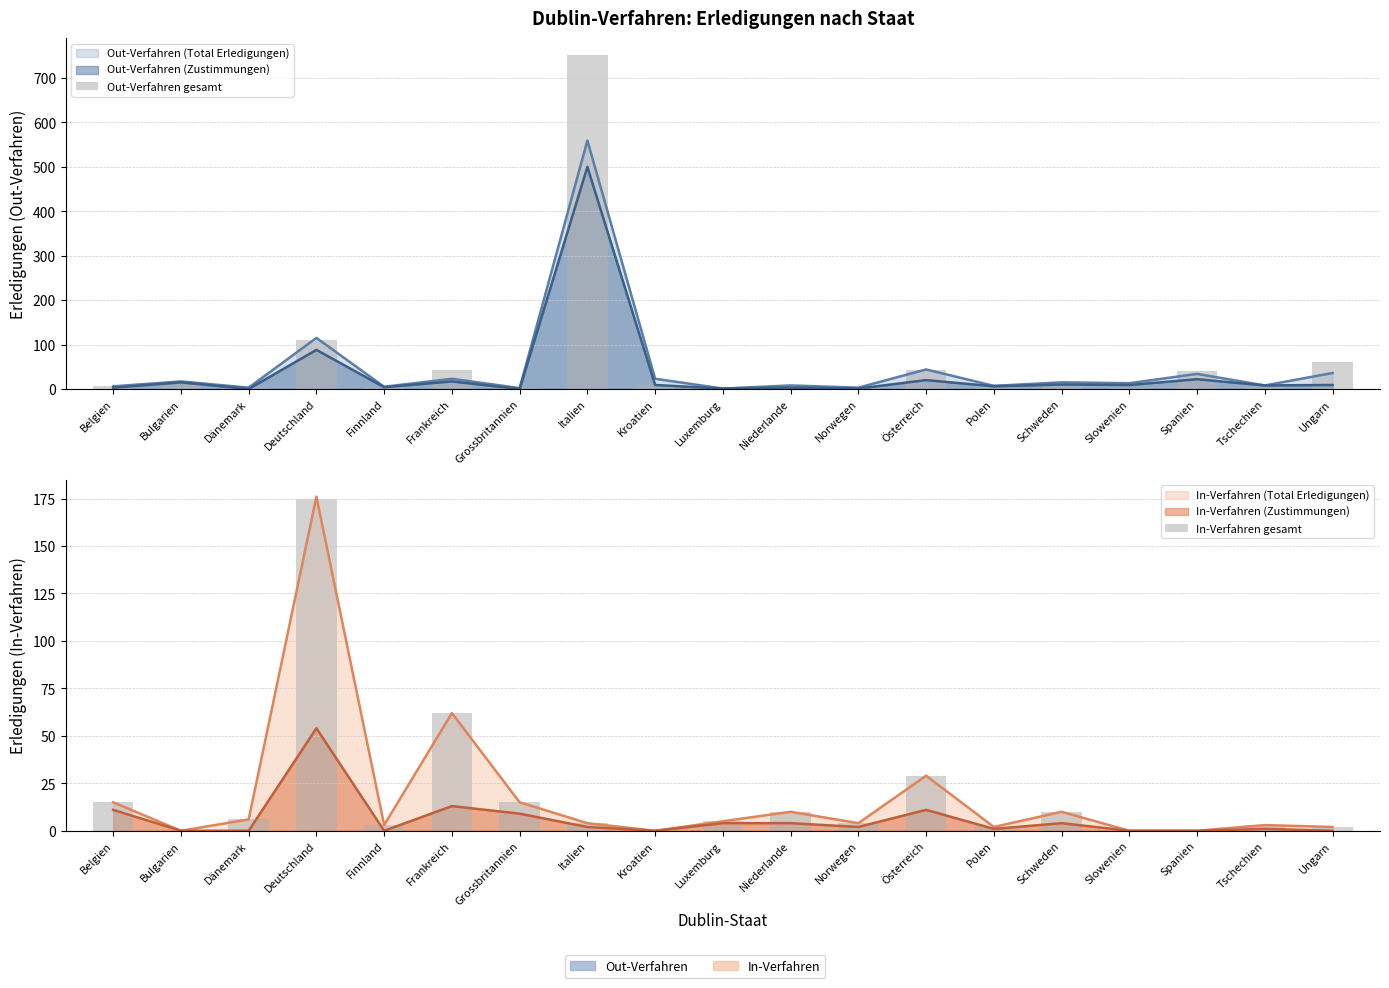

True or false: In-Verfahren gesamt has a value of 0 at Kroatien.

True